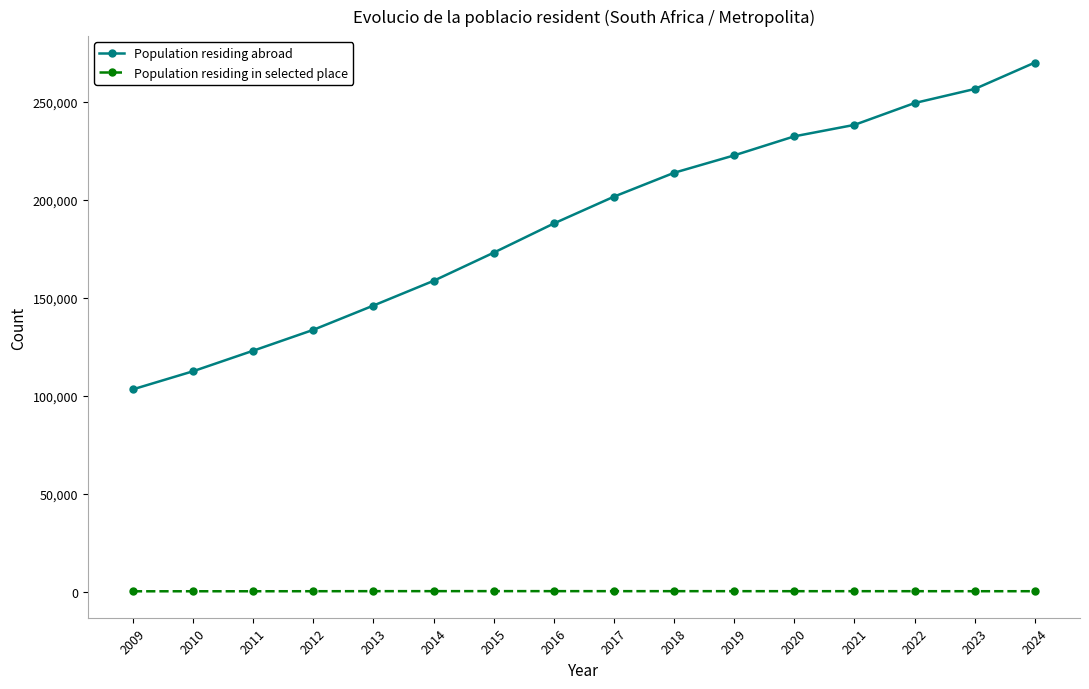

How many series are shown in this chart?

2